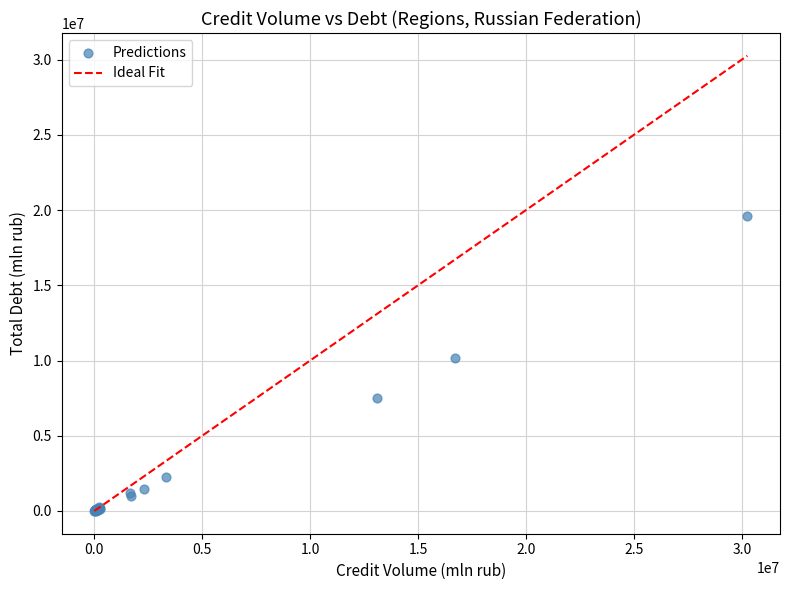

What Y value in the scatter plot is closest to 9790843?

10174377